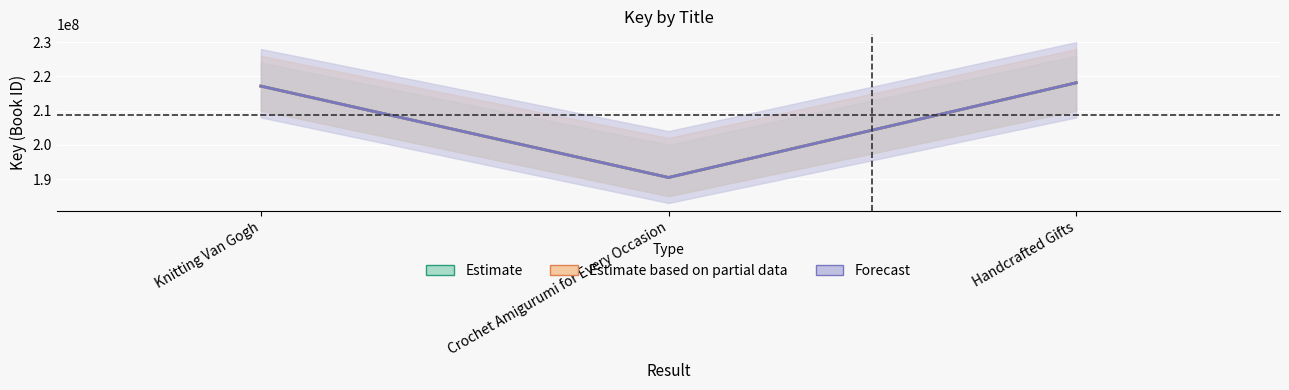

What is the label of the 1st point from the right?

Handcrafted Gifts